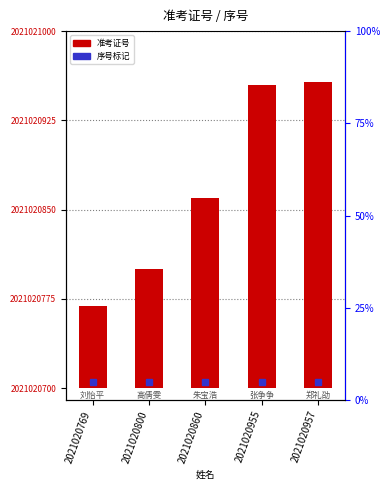

List the labels in order of value, smallest first.

2021020769, 2021020800, 2021020860, 2021020955, 2021020957